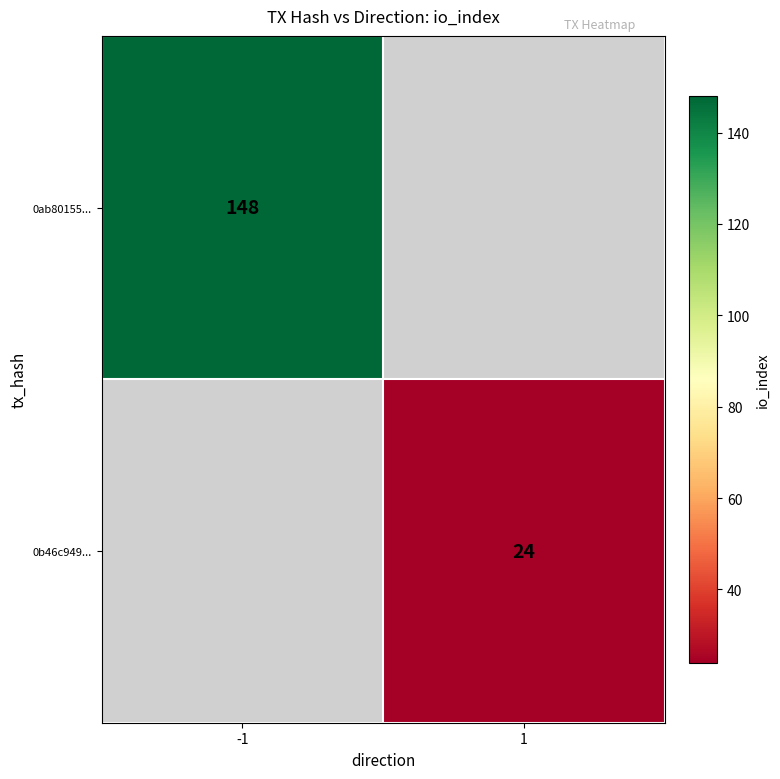

At which category does the chart reach its peak across all series?

-1